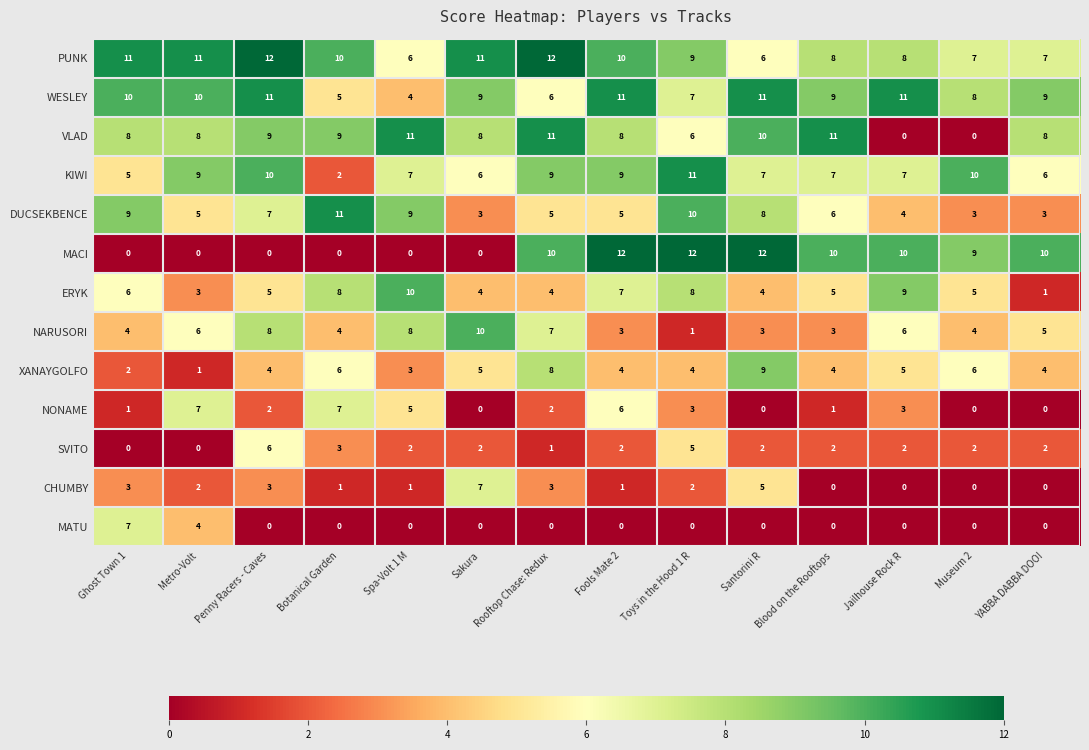

Which series has the widest spread of values?

MACI